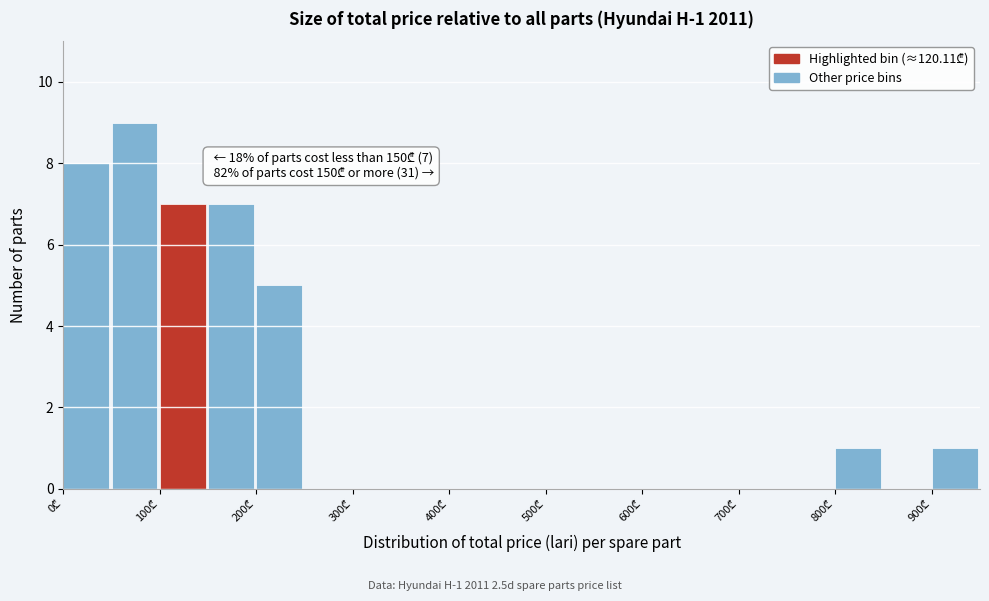

Which range on the x-axis has the tallest bar?

50 to 100